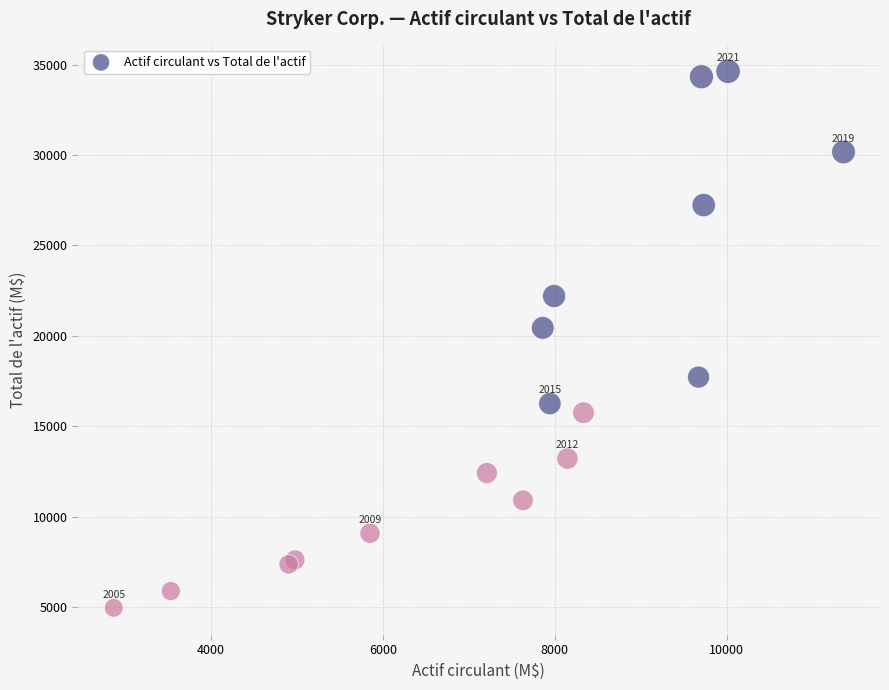

What Y value in the scatter plot is closest to 19787?

20435